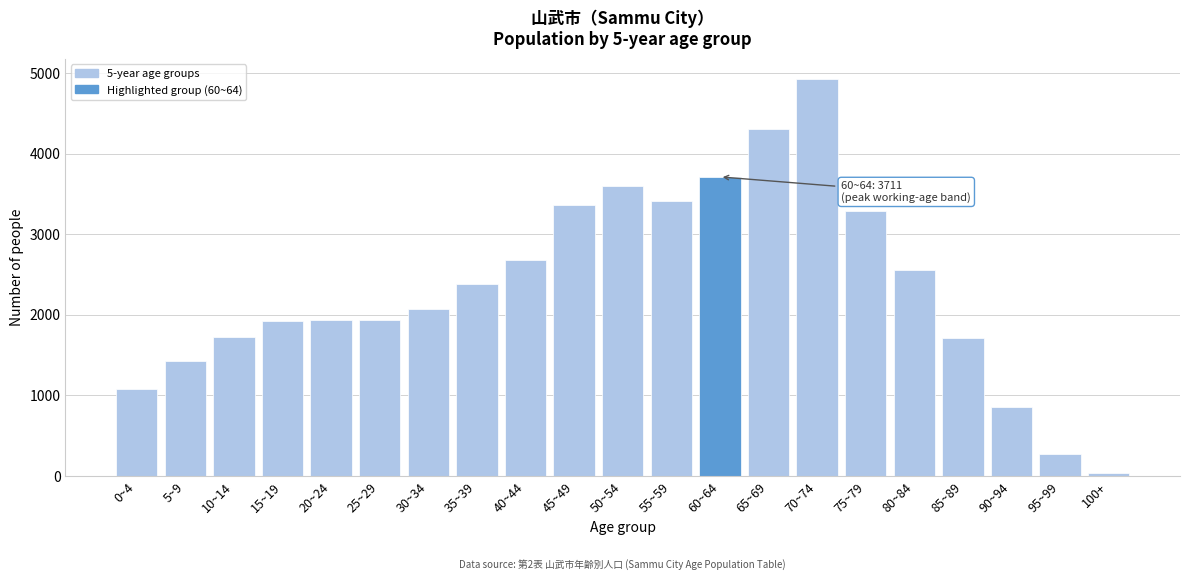

What is the label of the 19th bar from the left?

90~94